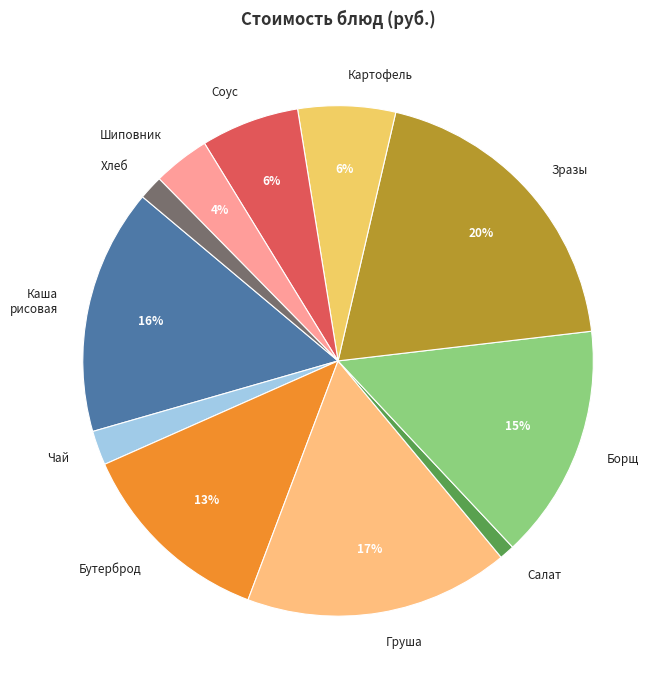

Does any single category account for the majority?

No